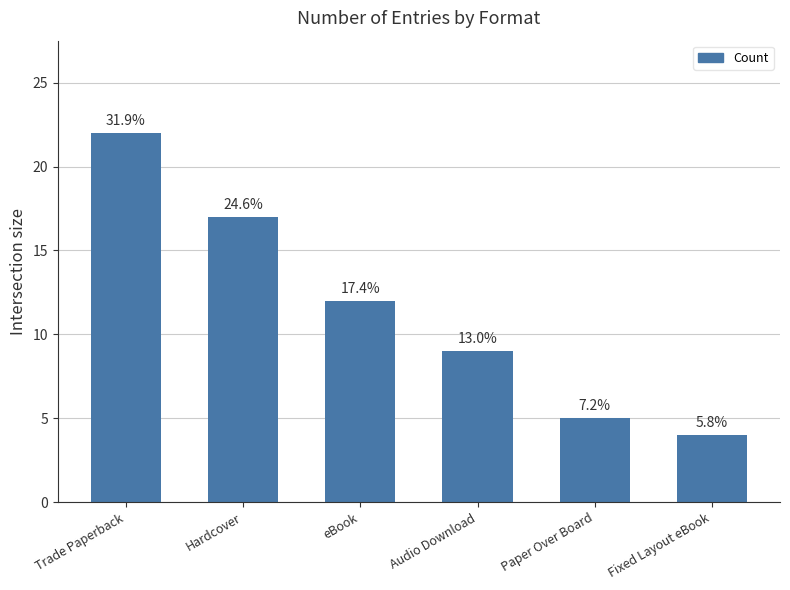

How many bars are there in total?

6